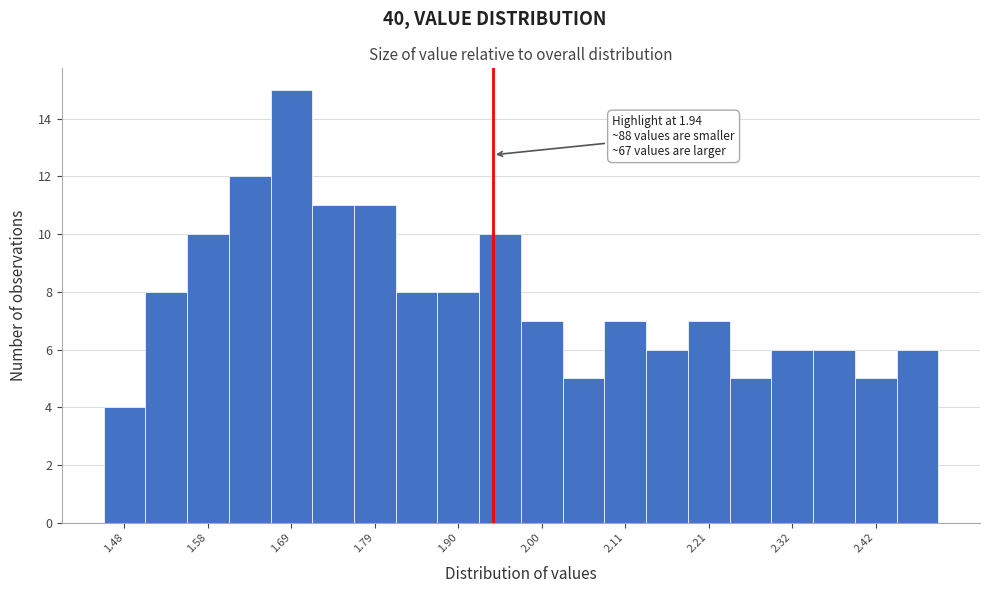

Read against the x-axis, roughly where is the centre of the tallest bar?

1.68